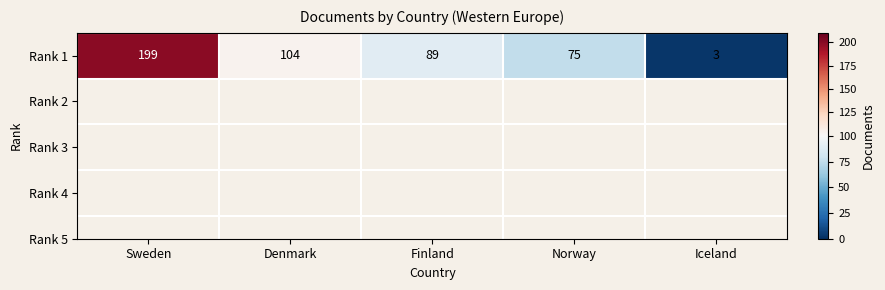

List the labels in order of value, smallest first.

Iceland, Norway, Finland, Denmark, Sweden